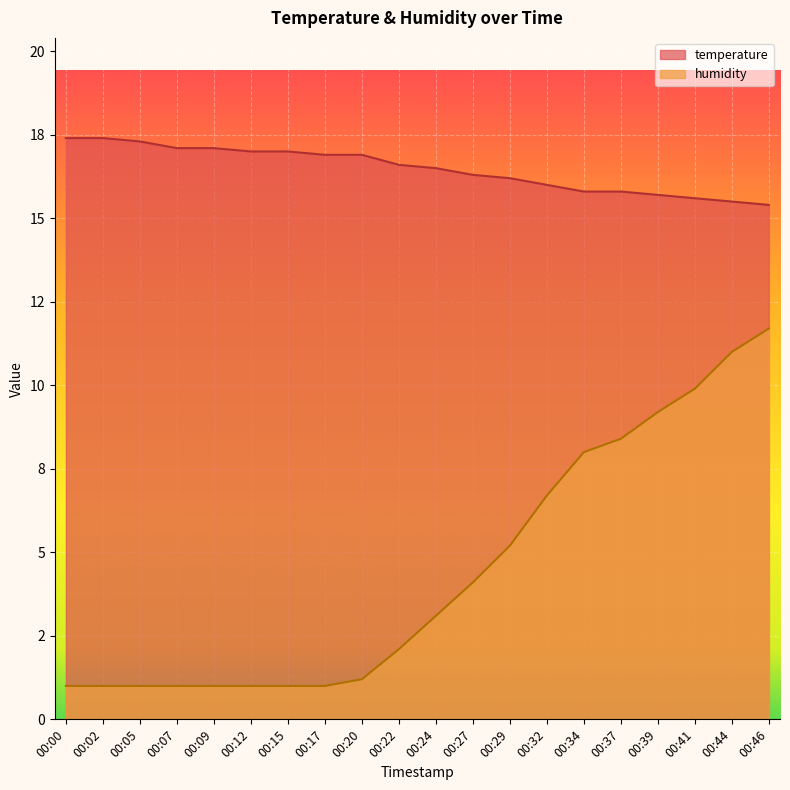

What is the difference between the highest and lowest values at 00:07?

16.1